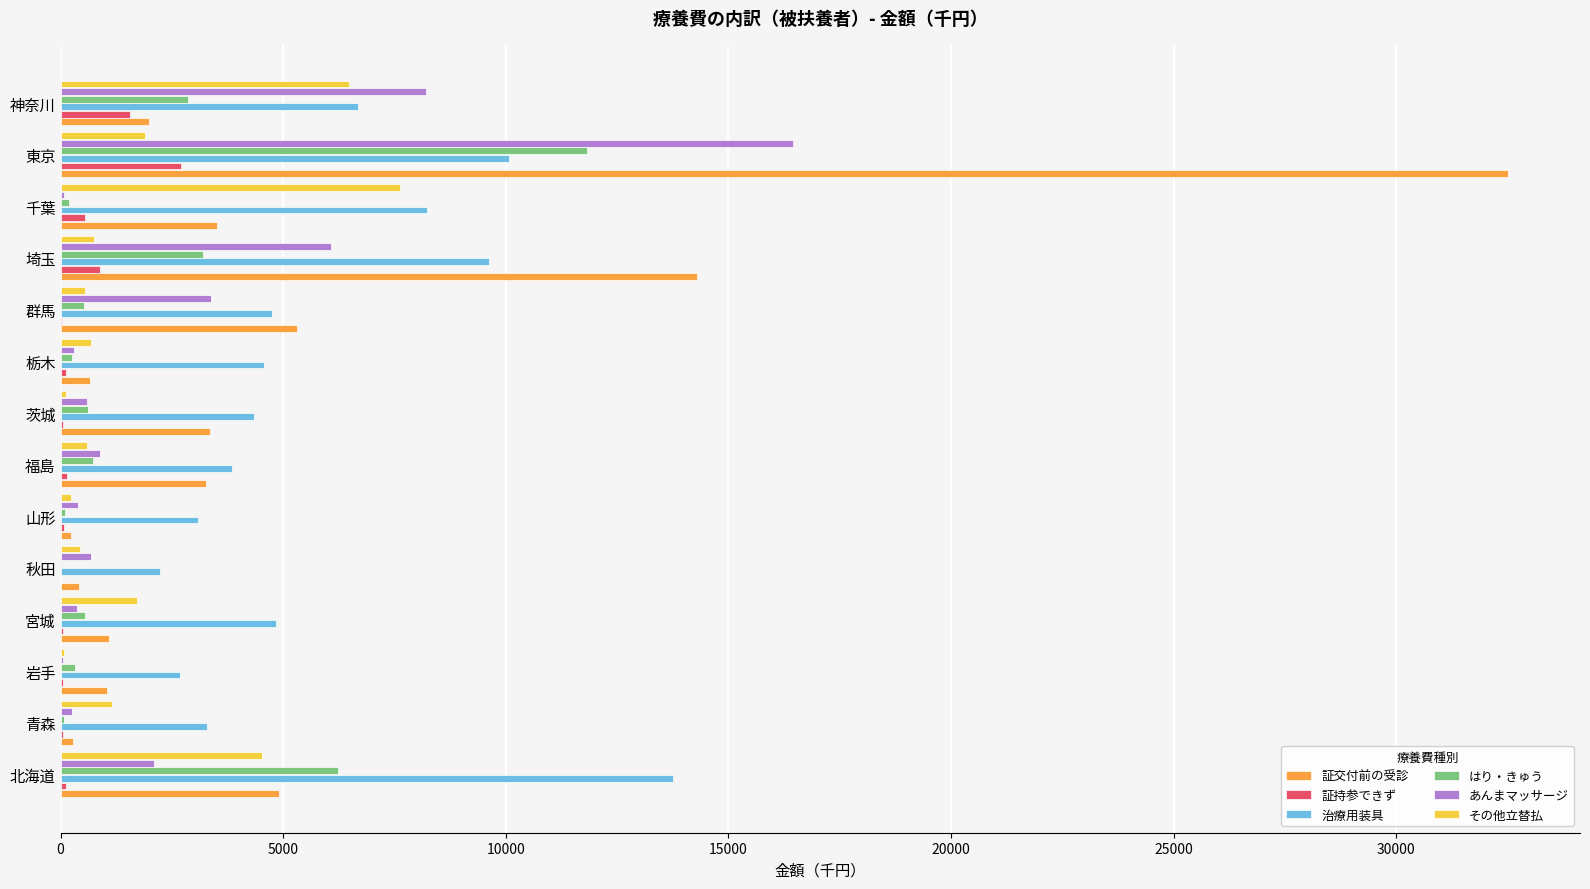

What is the sum of all 証持参できず values?

6430.0